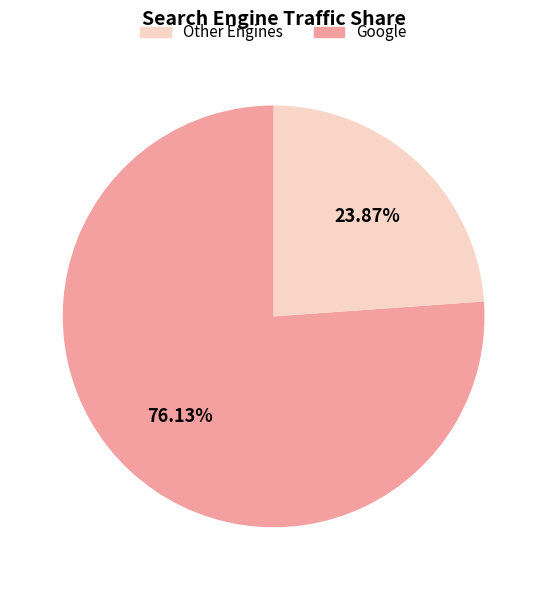

Is there a majority slice in this chart?

Yes